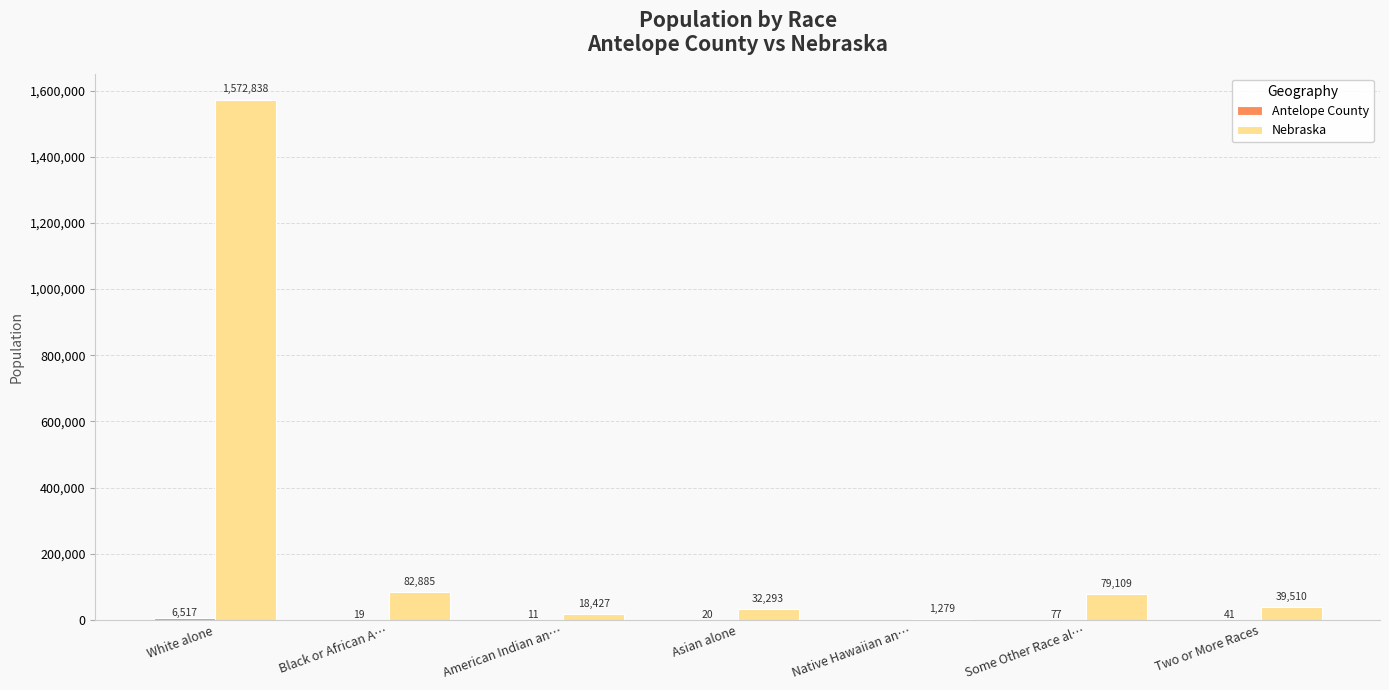

How many groups of bars are there?

7